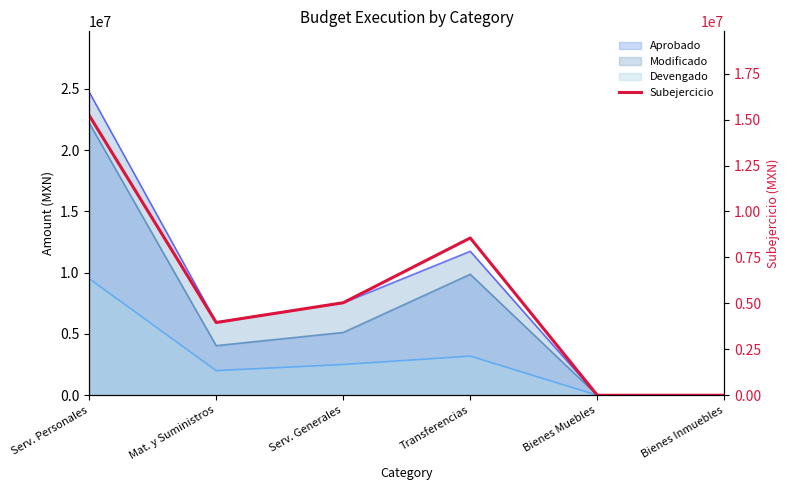

What is the difference between the values at Bienes Inmuebles and Transferencias?

8558064.9